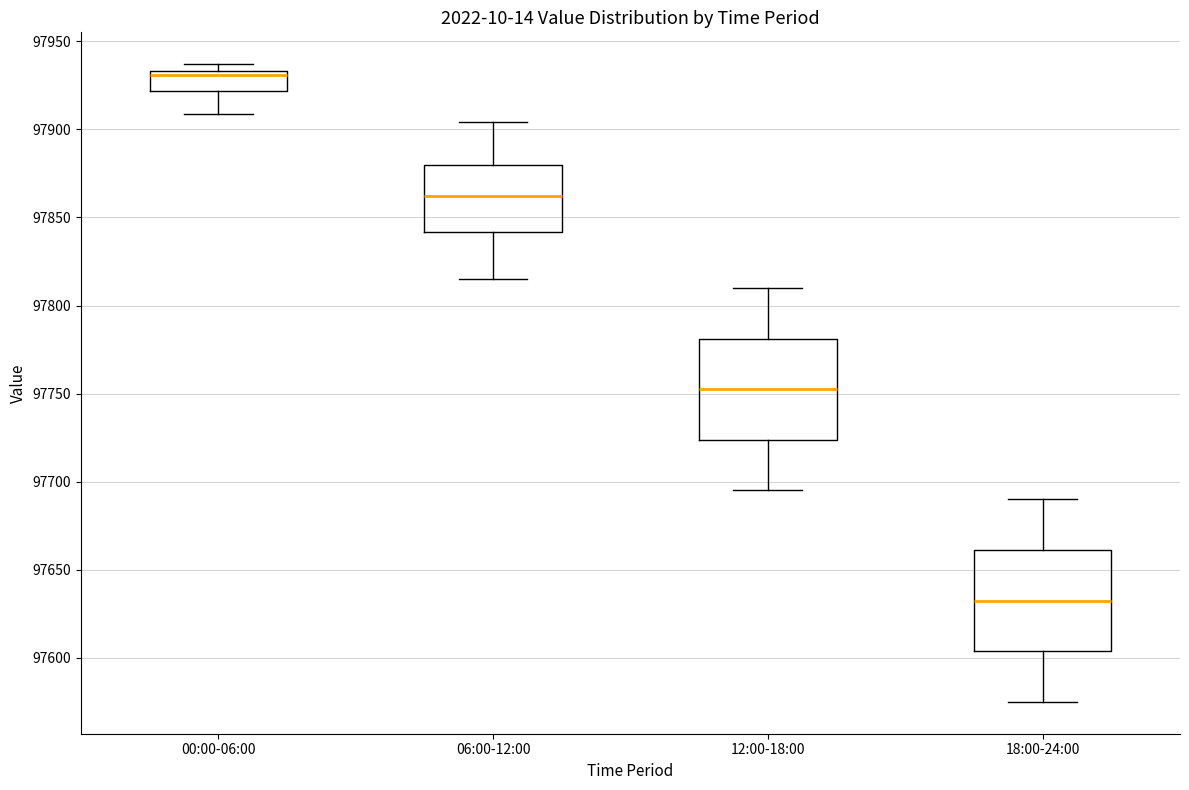

Which box's median line is the highest?

00:00-06:00